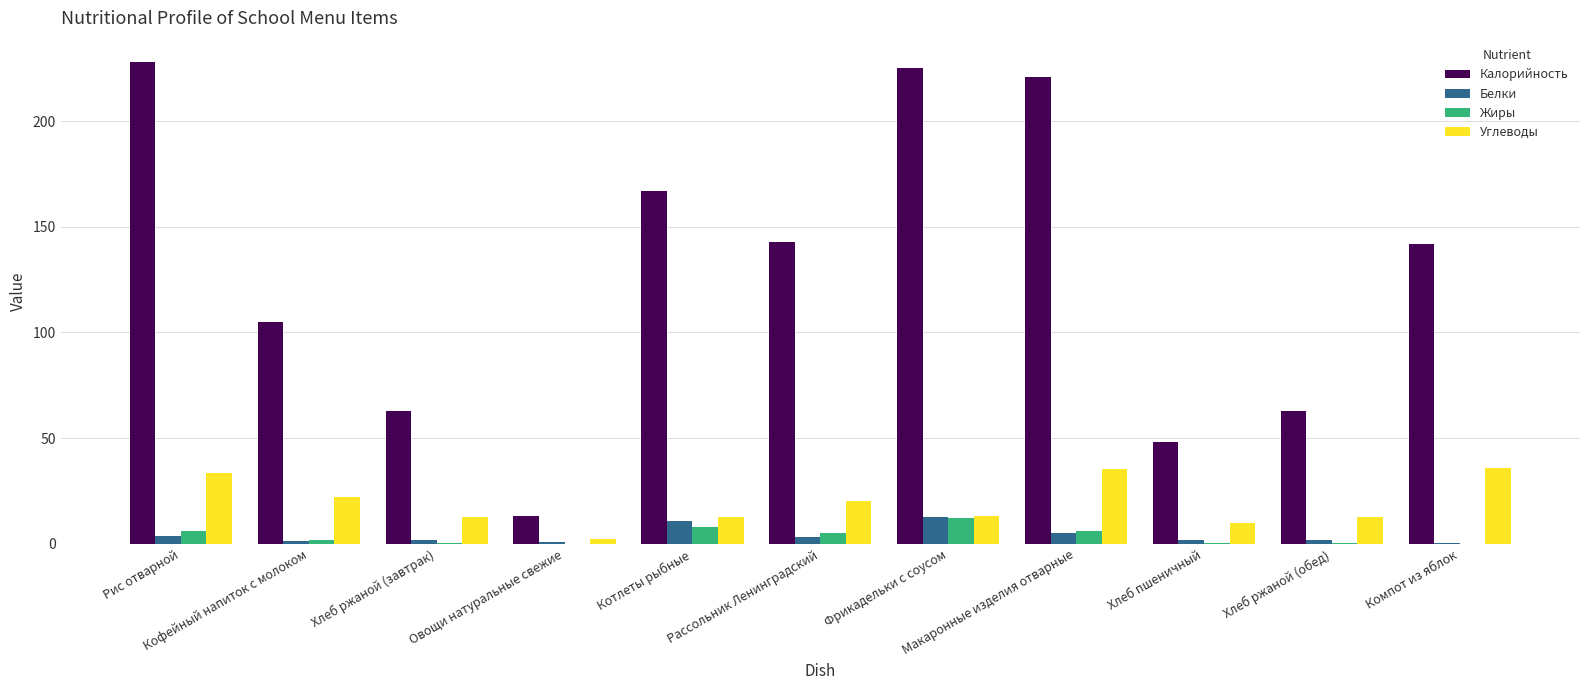

What is the approximate value of Углеводы at Кофейный напиток с молоком?

22.3